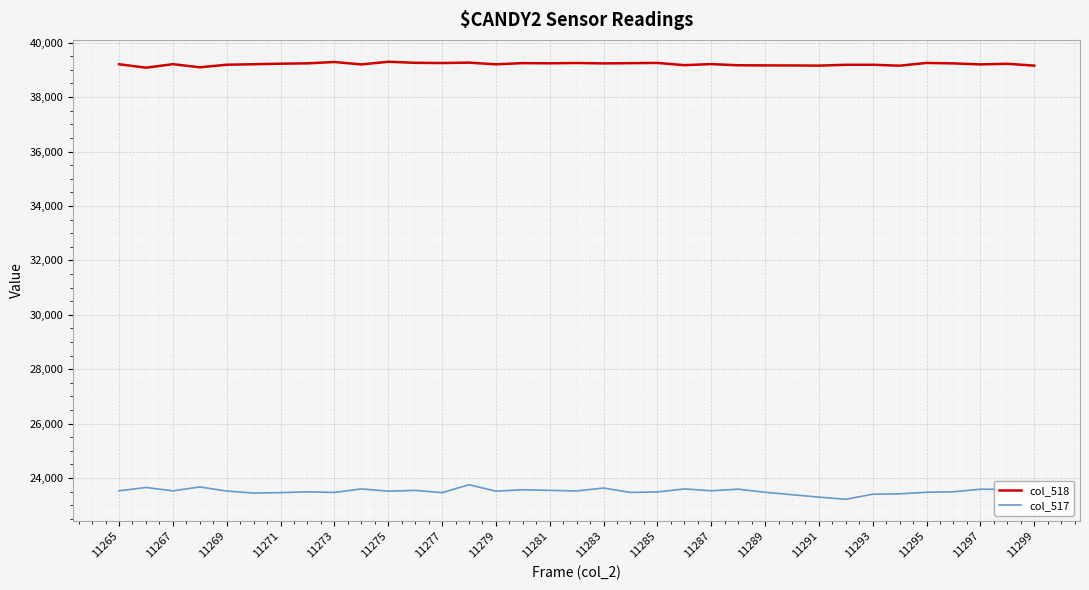

True or false: col_517 and col_518 cross at least once.

False